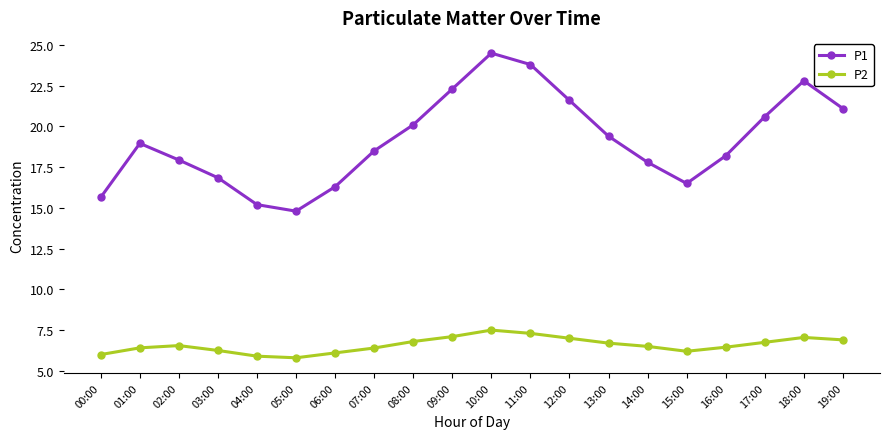

Which series has the largest range (max minus min)?

P1